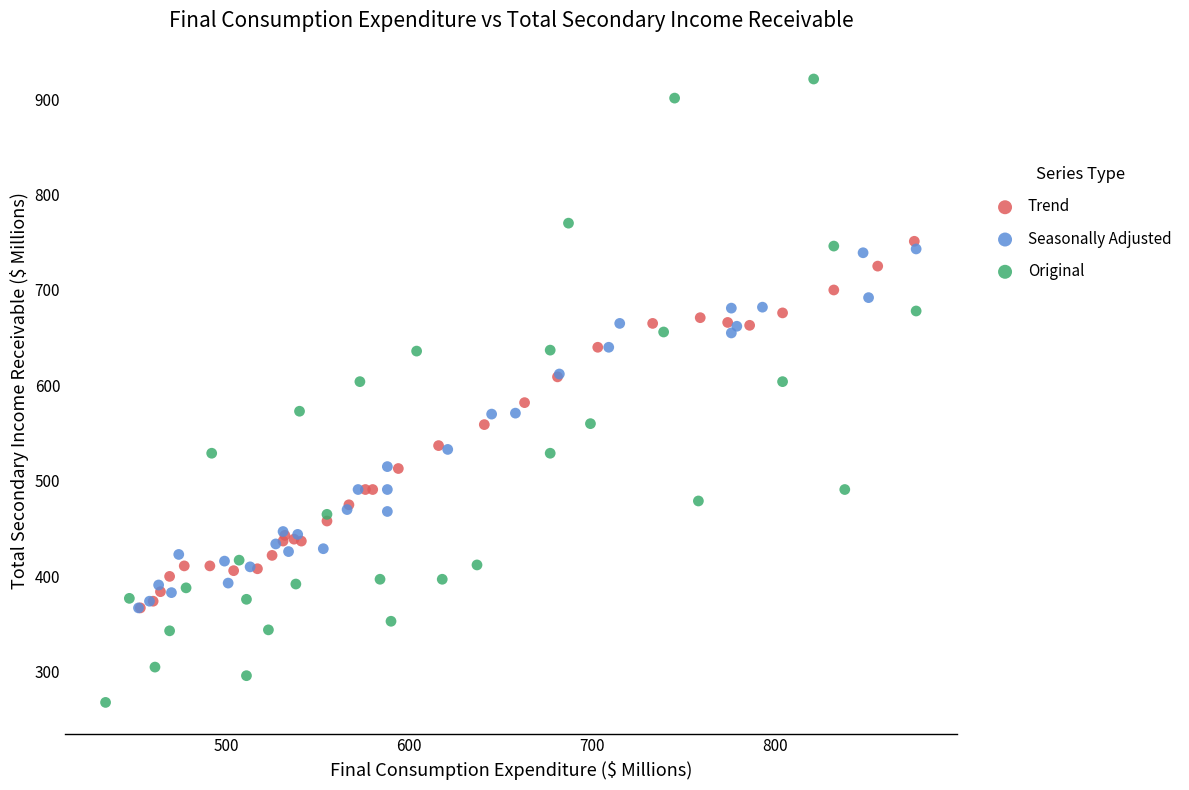

Which series reaches the minimum Y coordinate?

Original